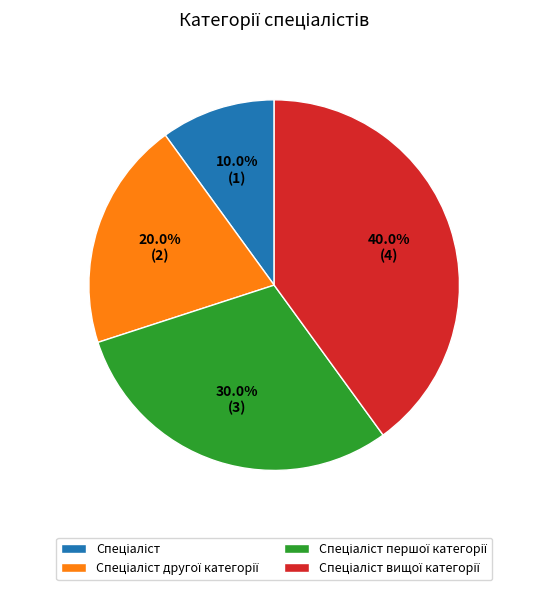

How many slices are in this pie chart?

4